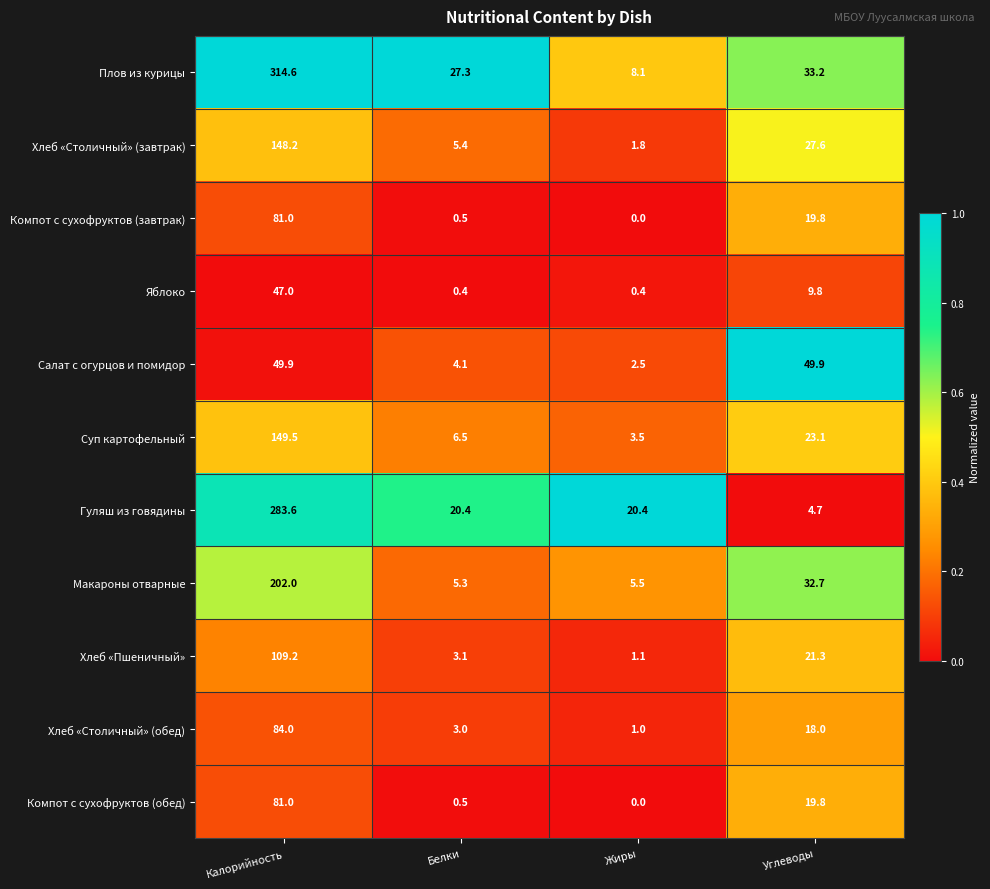

Rank the categories by Плов из курицы value from highest to lowest.

Калорийность, Углеводы, Белки, Жиры